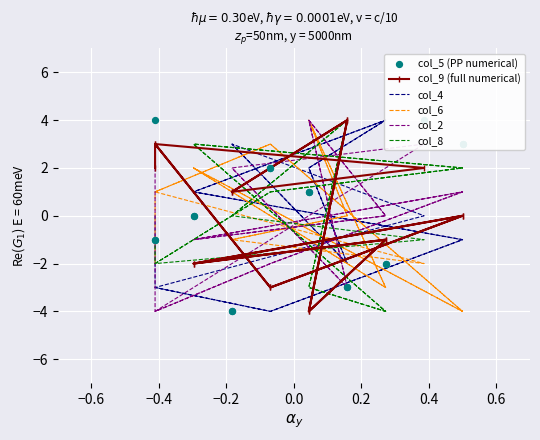

At how many categories does at least one series exceed -3?

18